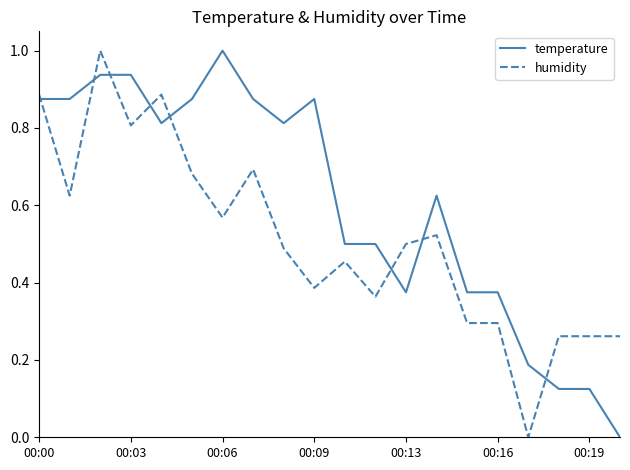

List the series in order of their overall mean, highest first.

temperature, humidity